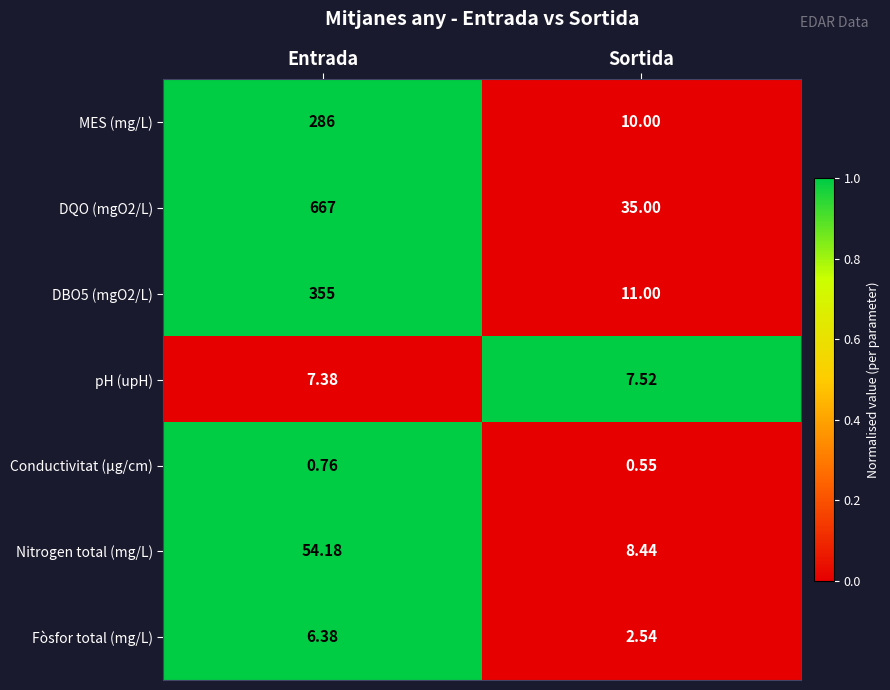

Where is Fòsfor total (mg/L) nearest to the value 4?

Sortida